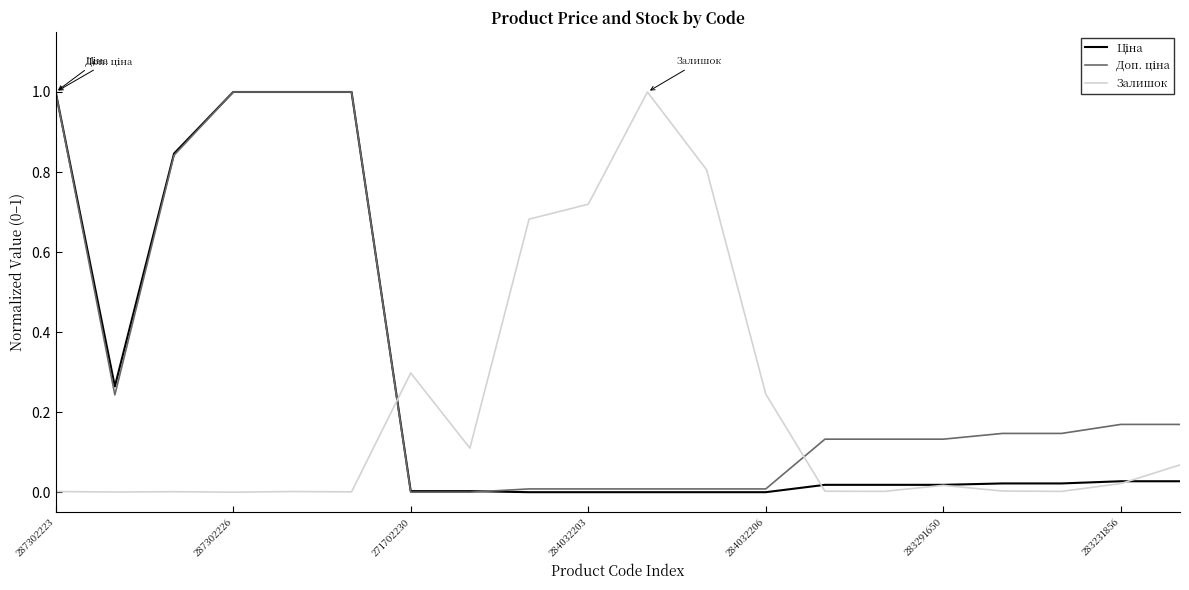

What is the maximum value for Залишок?

1.0